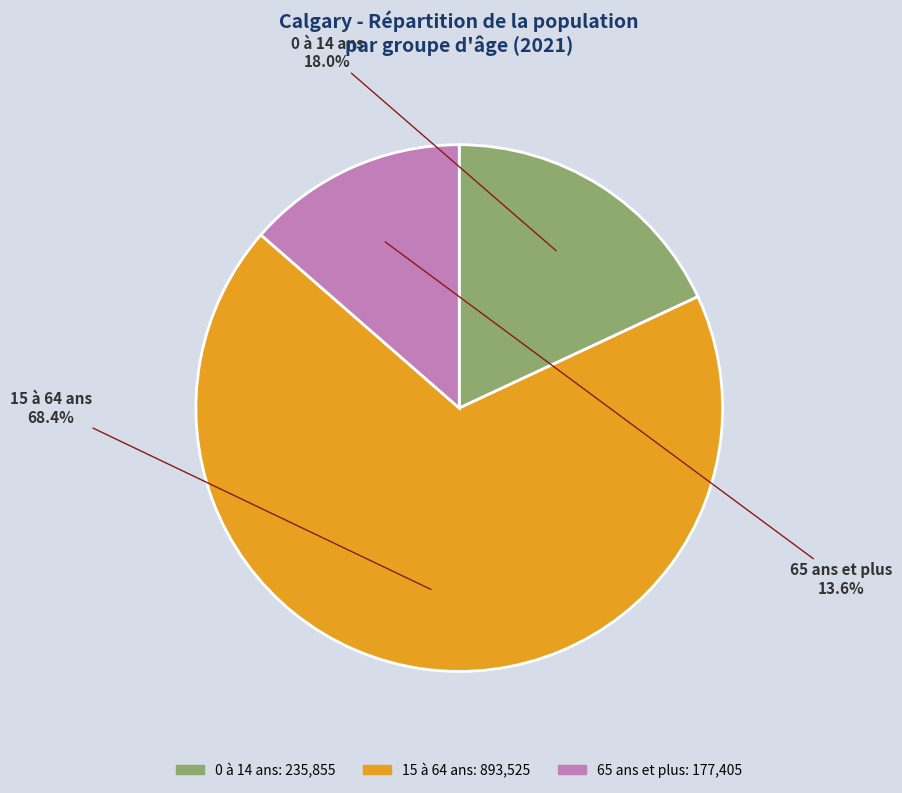

Is there any slice that represents more than half of the pie?

Yes